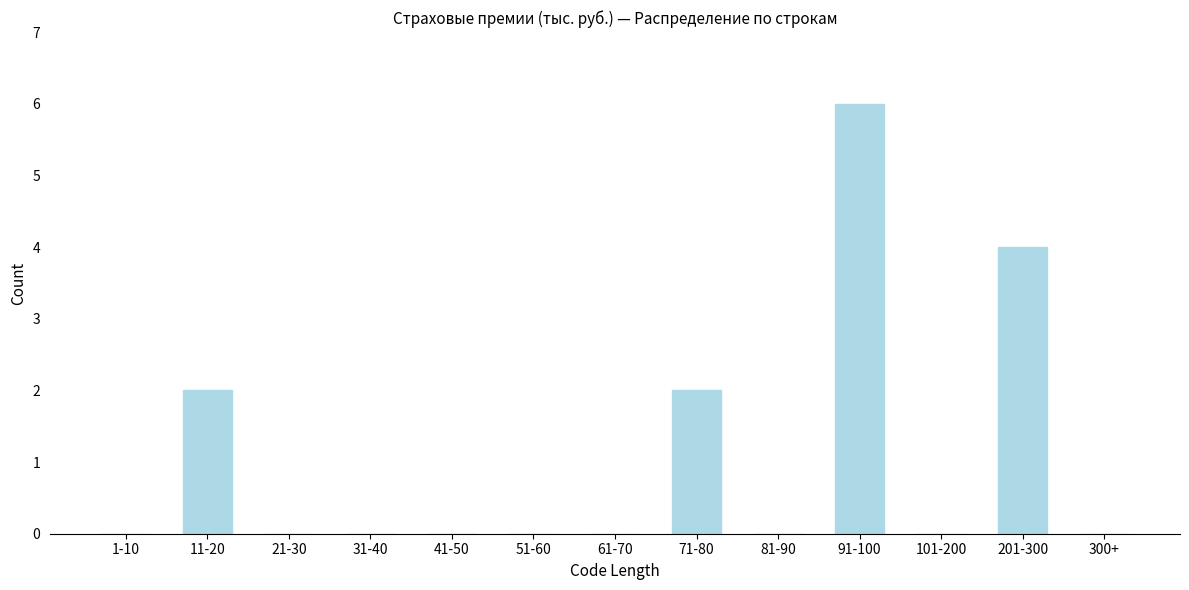

Reading left to right, transcribe all the data shown in this chart.

1-10=0	11-20=2	21-30=0	31-40=0	41-50=0	51-60=0	61-70=0	71-80=2	81-90=0	91-100=6	101-200=0	201-300=4	300+=0